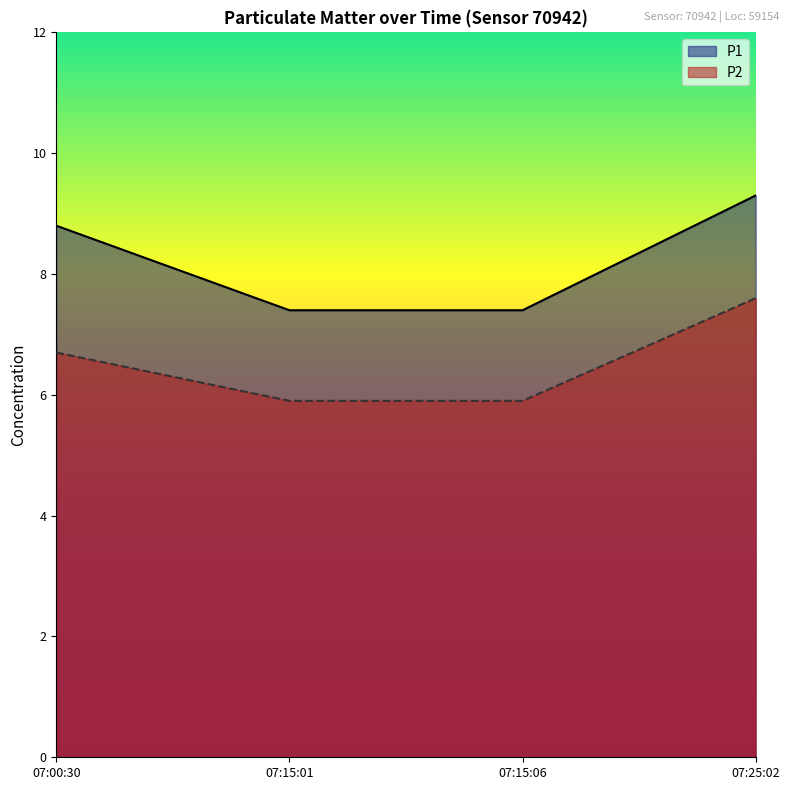

What is the difference between the second highest and minimum values in the P1 series?

1.4